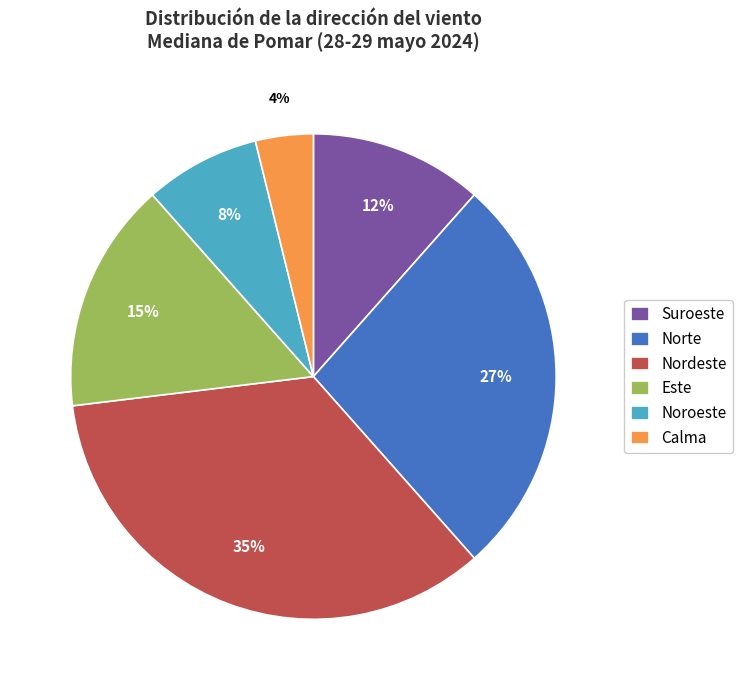

How many slices are in this pie chart?

6